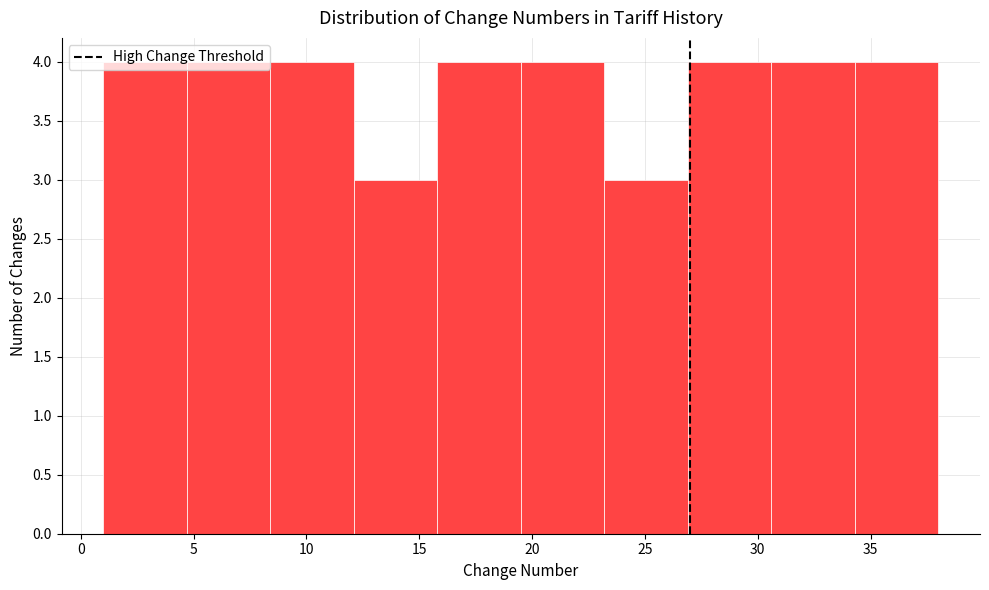

Reading left to right, transcribe this chart: for each bar, give the range it covers on the x-axis and its height. Neither the bar edges nor the heights are printed on the chart, so give them approximately, as read against the axes.

1.0 to 4.7: 4
4.7 to 8.4: 4
8.4 to 12.1: 4
12.1 to 15.8: 3
15.8 to 19.5: 4
19.5 to 23.2: 4
23.2 to 26.9: 3
26.9 to 30.6: 4
30.6 to 34.3: 4
34.3 to 38.0: 4